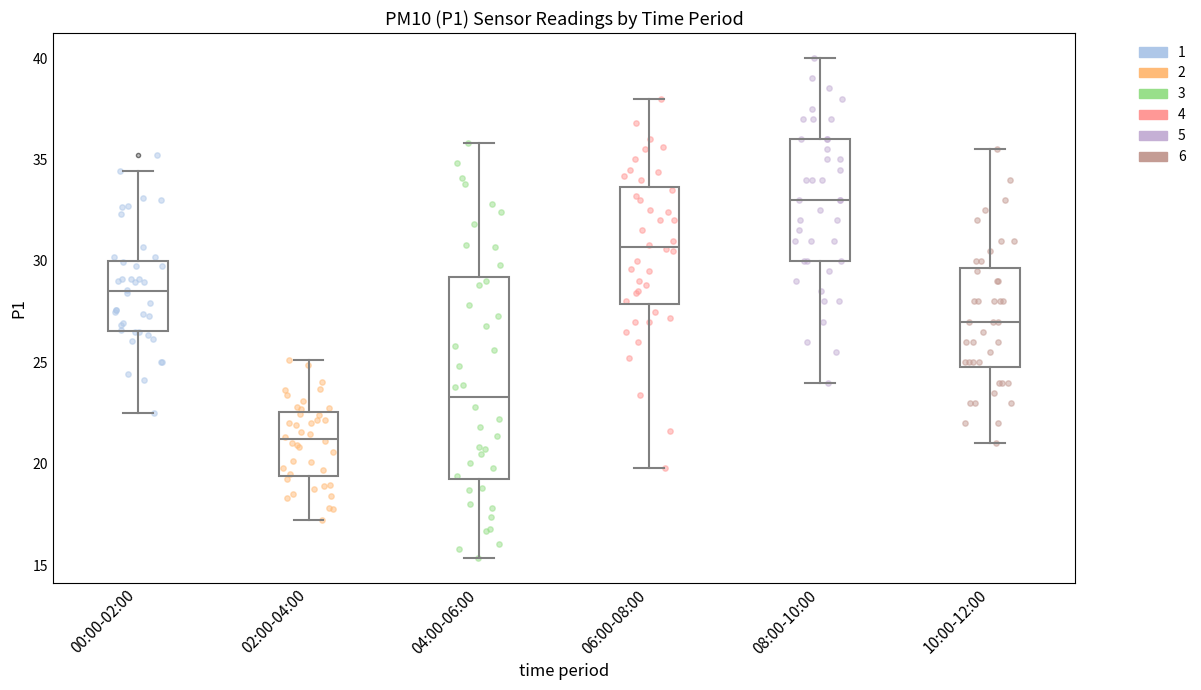

Reading left to right, read every box against the y-axis: the position of its median line, the range the box covers, and the ends of its whiskers. The values are not printed on the chart, so give them approximately, as read against the axis.

00:00-02:00: median 28.5, box 26.5 to 30.0, whiskers 22.5 to 34.5
02:00-04:00: median 21.0, box 19.5 to 22.5, whiskers 17.0 to 25.0
04:00-06:00: median 23.5, box 19.0 to 29.0, whiskers 15.5 to 36.0
06:00-08:00: median 30.5, box 28.0 to 33.5, whiskers 20.0 to 38.0
08:00-10:00: median 33.0, box 30.0 to 36.0, whiskers 24.0 to 40.0
10:00-12:00: median 27.0, box 25.0 to 29.5, whiskers 21.0 to 35.5